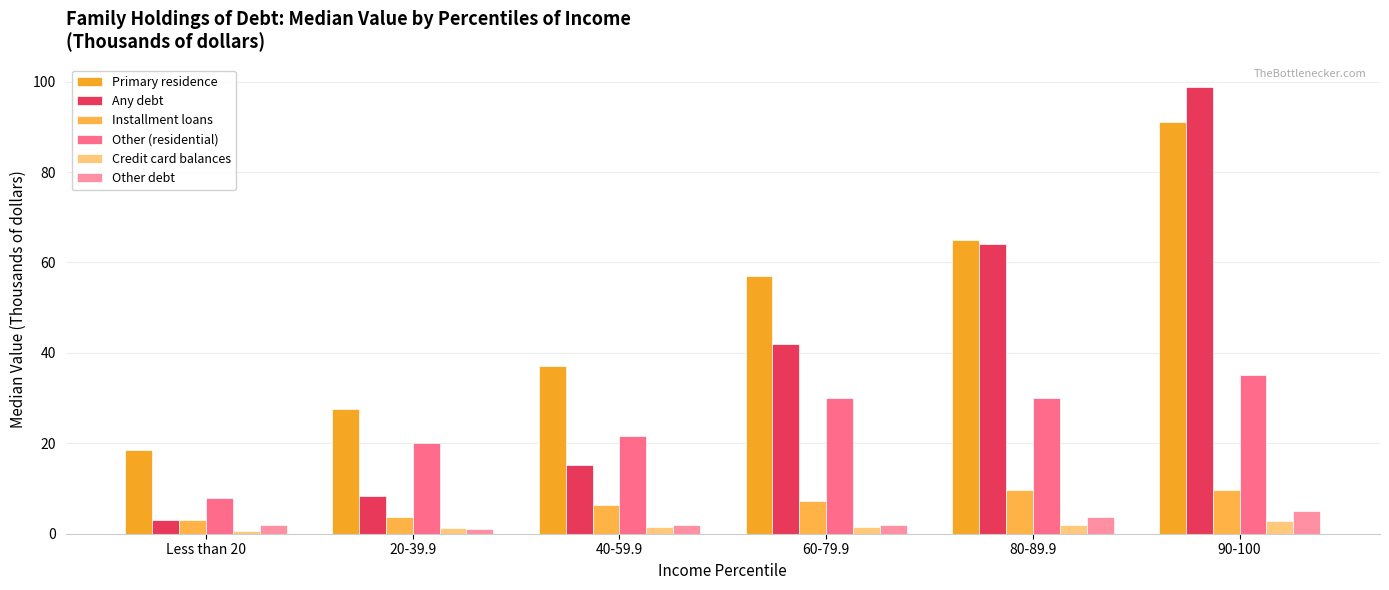

The value of Other debt at 90-100 is 5.0. True or false?

True